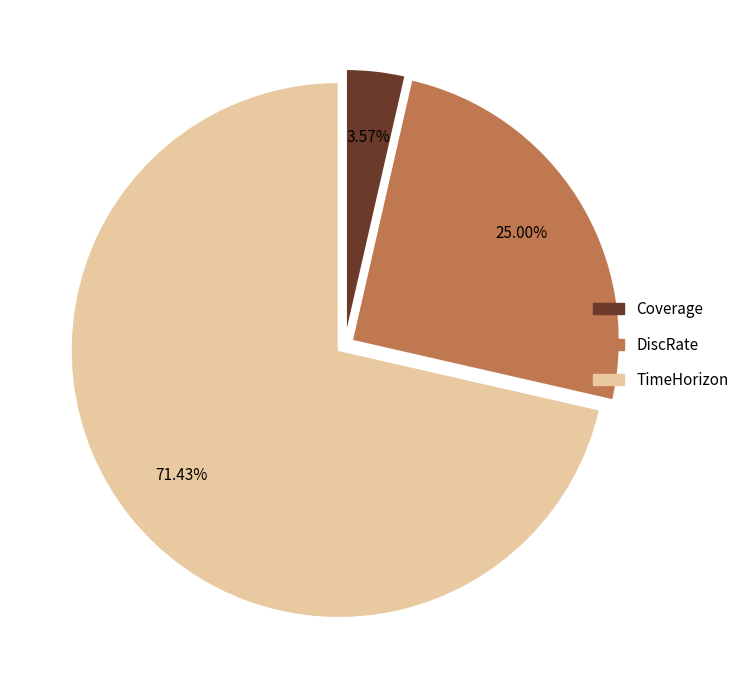

What is the largest slice in the pie chart?

TimeHorizon